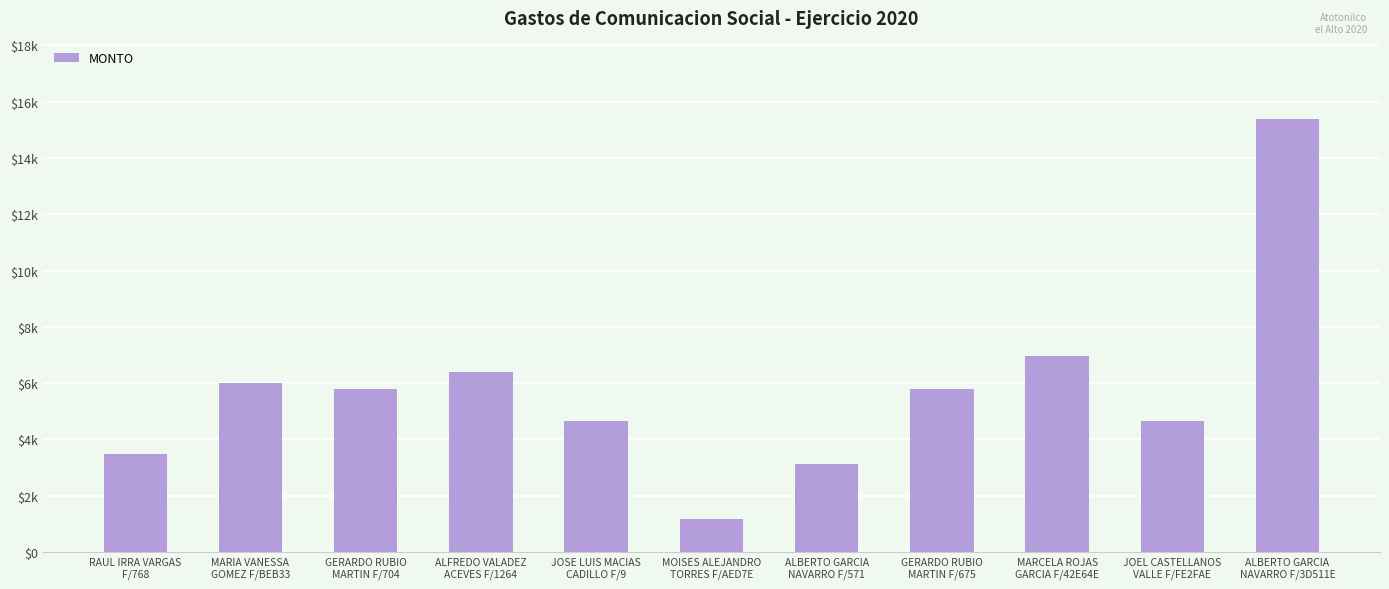

Which has a higher value, MOISES ALEJANDRO
TORRES F/AED7E or RAUL IRRA VARGAS
F/768?

RAUL IRRA VARGAS
F/768